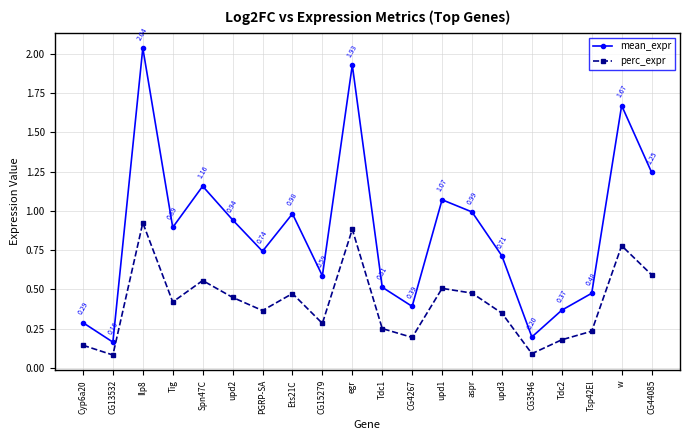

True or false: mean_expr and perc_expr cross at least once.

False